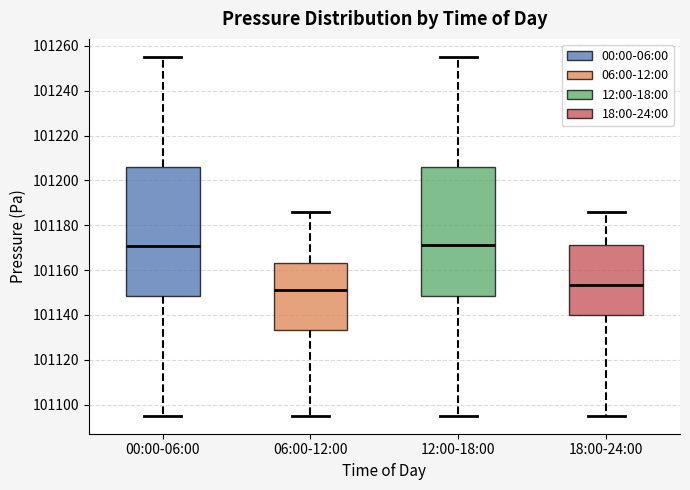

Which box has the lowest median line?

06:00-12:00